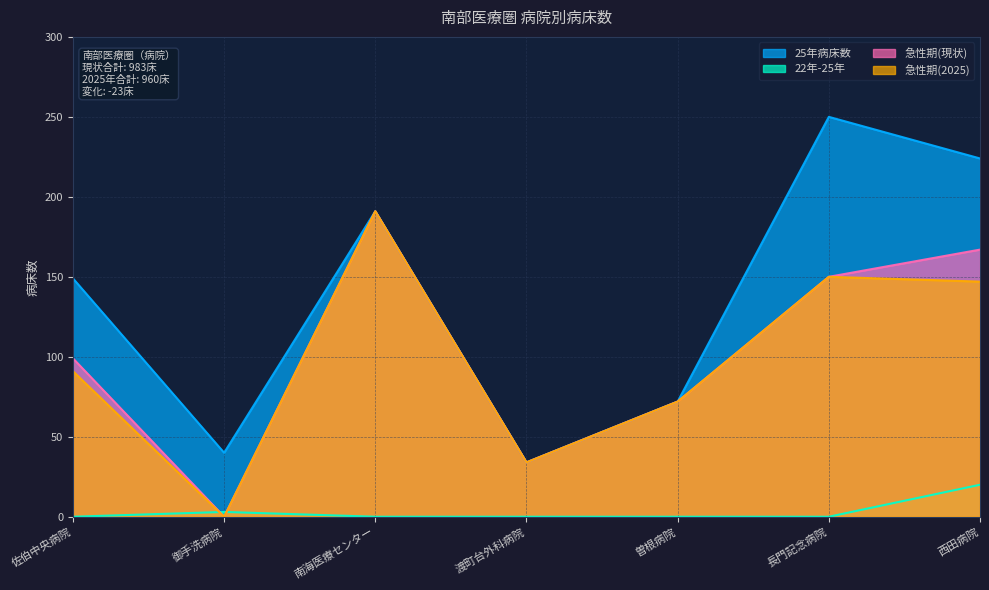

Which category has the lowest value in the 急性期(2025) series?

御手洗病院